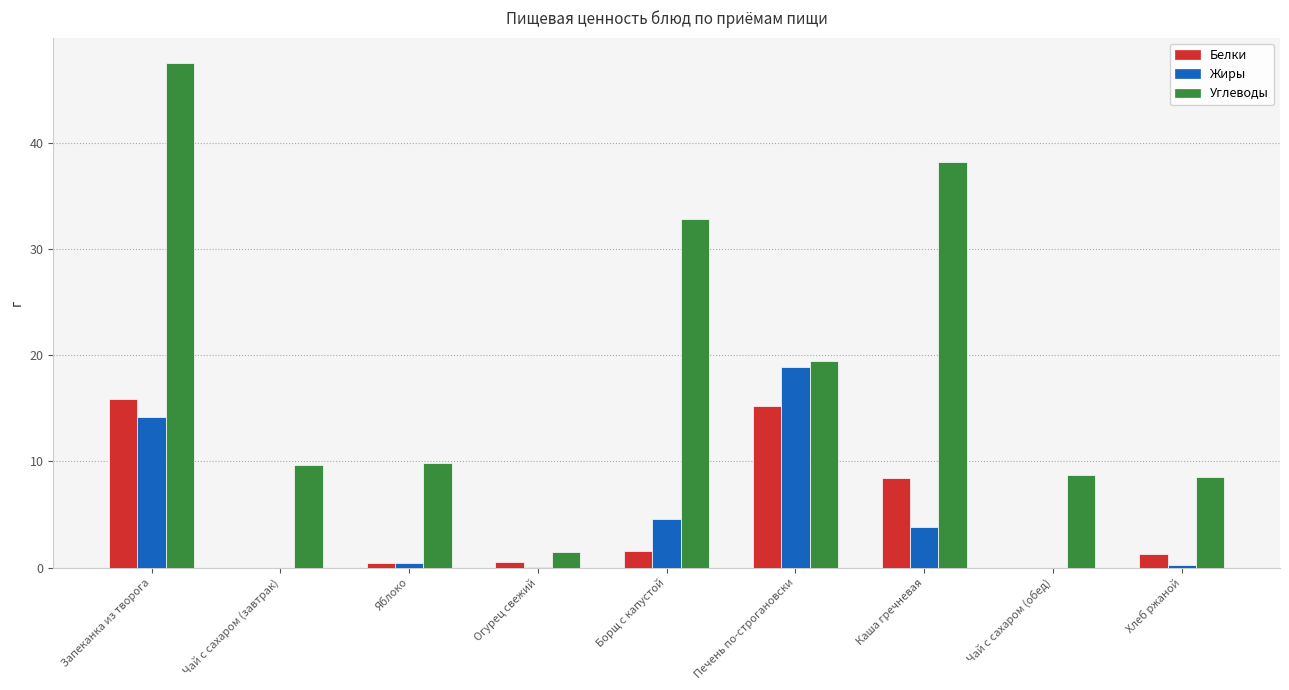

The value of Жиры at Чай с сахаром (обед) is -10.5. True or false?

False